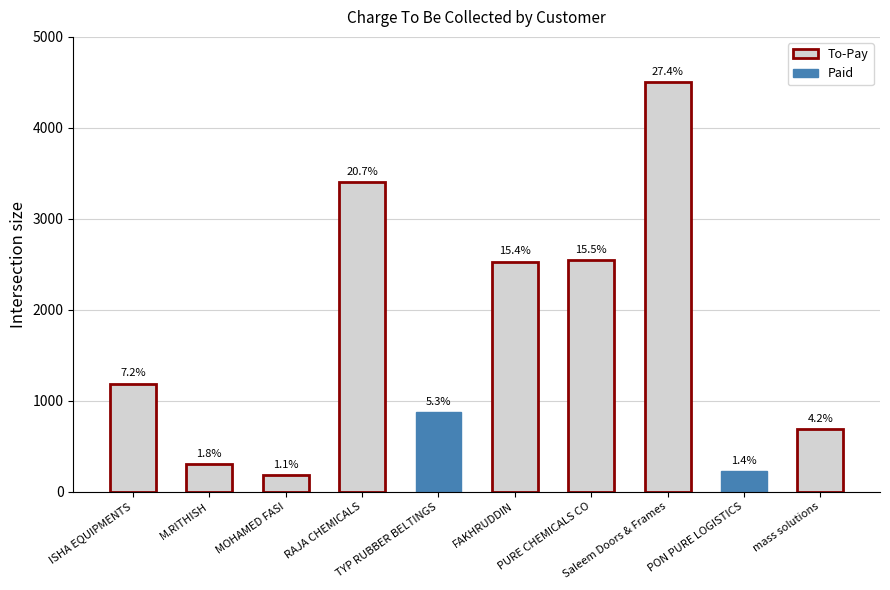

Which category has the lowest value across all series?

MOHAMED FASI